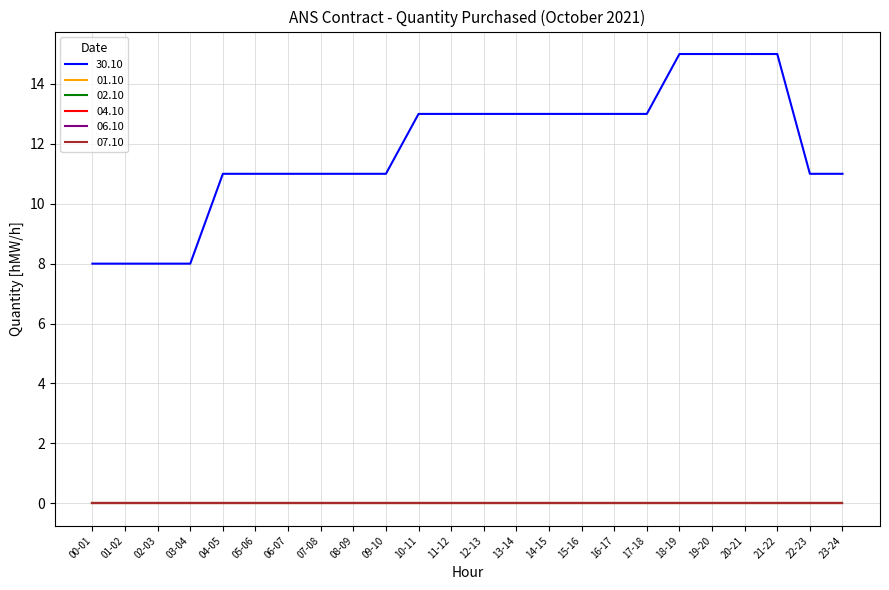

Does the chart have visible grid lines?

Yes